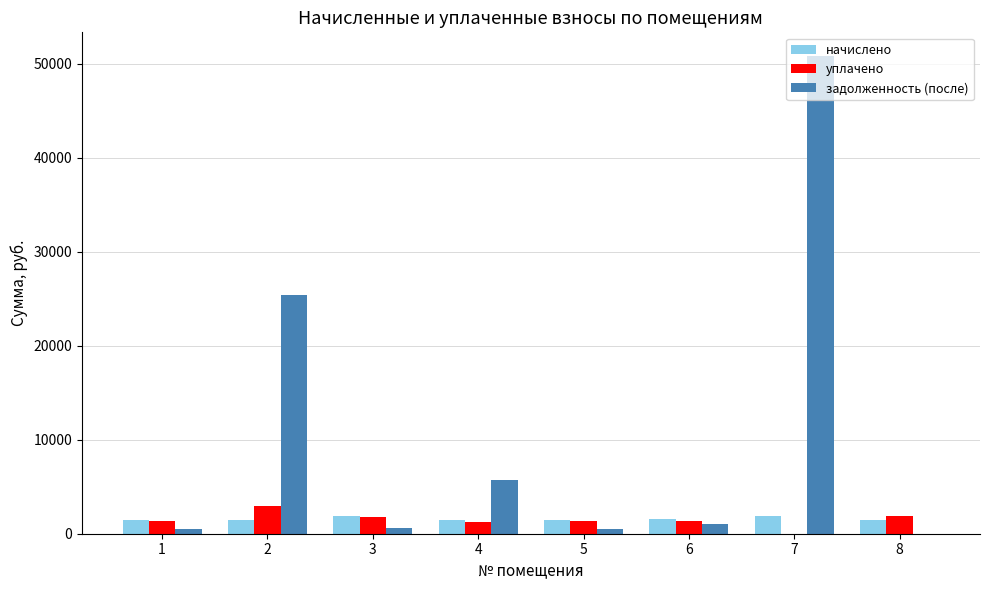

What is the maximum value shown in the chart?

50791.1